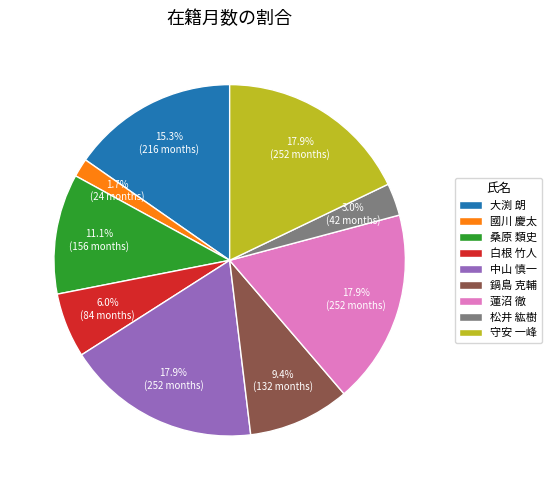

How many slices are in this pie chart?

9